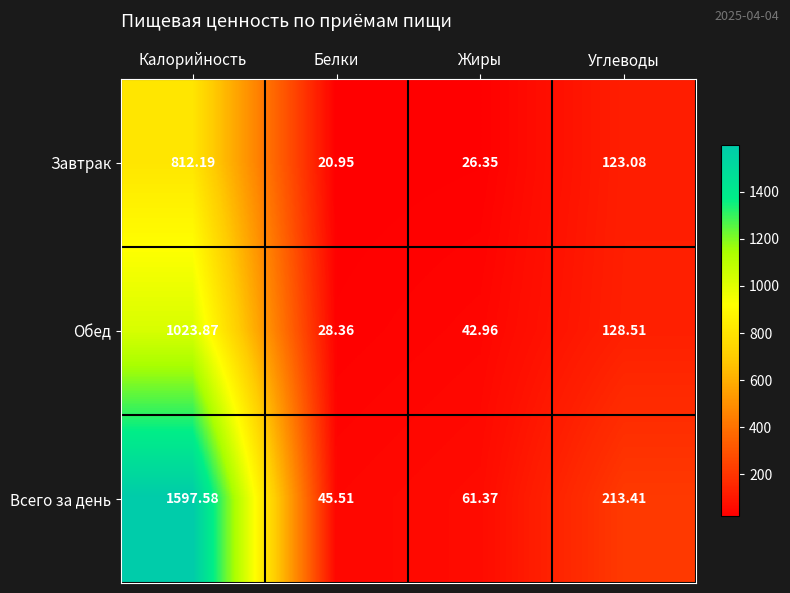

Rank the categories by Всего за день value from lowest to highest.

Белки, Жиры, Углеводы, Калорийность